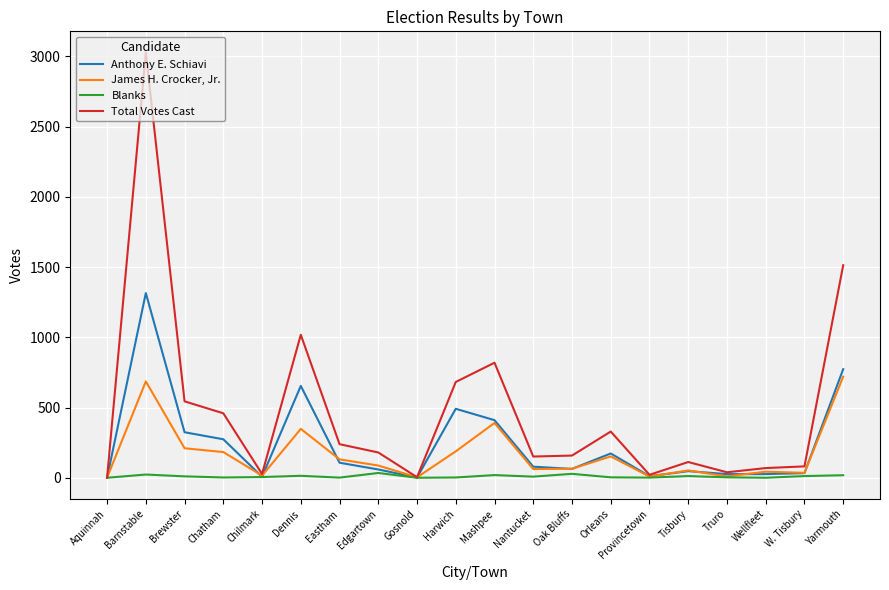

The James H. Crocker, Jr. series shows 531 at Dennis. True or false?

False